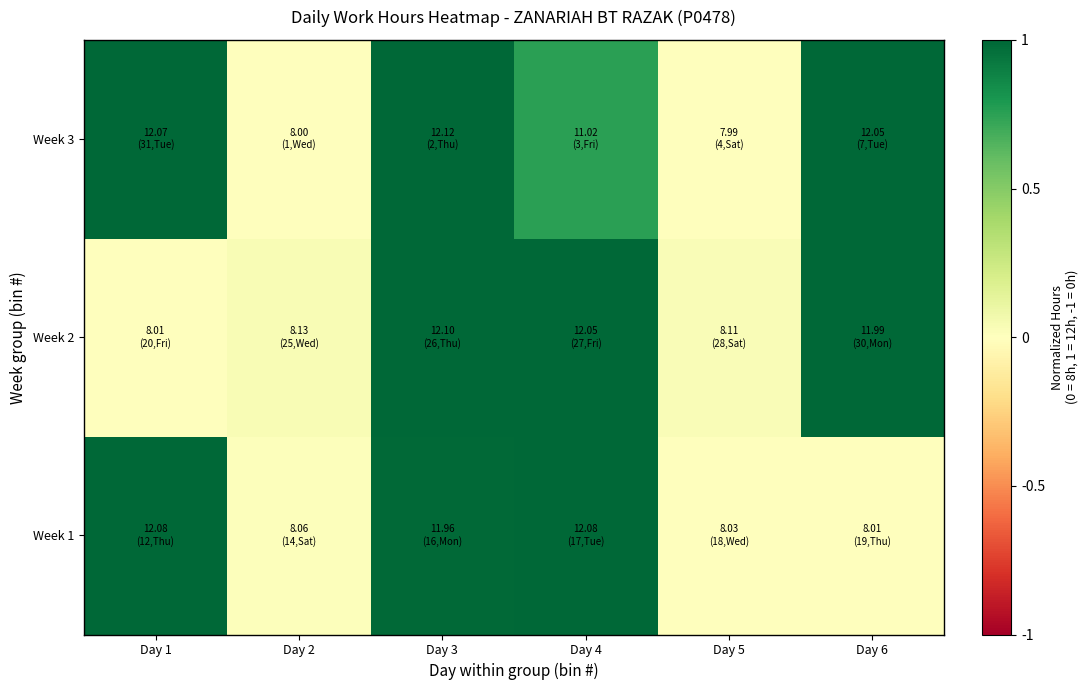

Reading right to left, transcribe all the data shown in this chart.

Week 1: Day 6=0.0	Day 5=0.0	Day 4=1.0	Day 3=1.0	Day 2=0.0	Day 1=1.0
Week 2: Day 6=1.0	Day 5=0.0	Day 4=1.0	Day 3=1.0	Day 2=0.0	Day 1=0.0
Week 3: Day 6=1.0	Day 5=-0.0	Day 4=0.8	Day 3=1.0	Day 2=0.0	Day 1=1.0